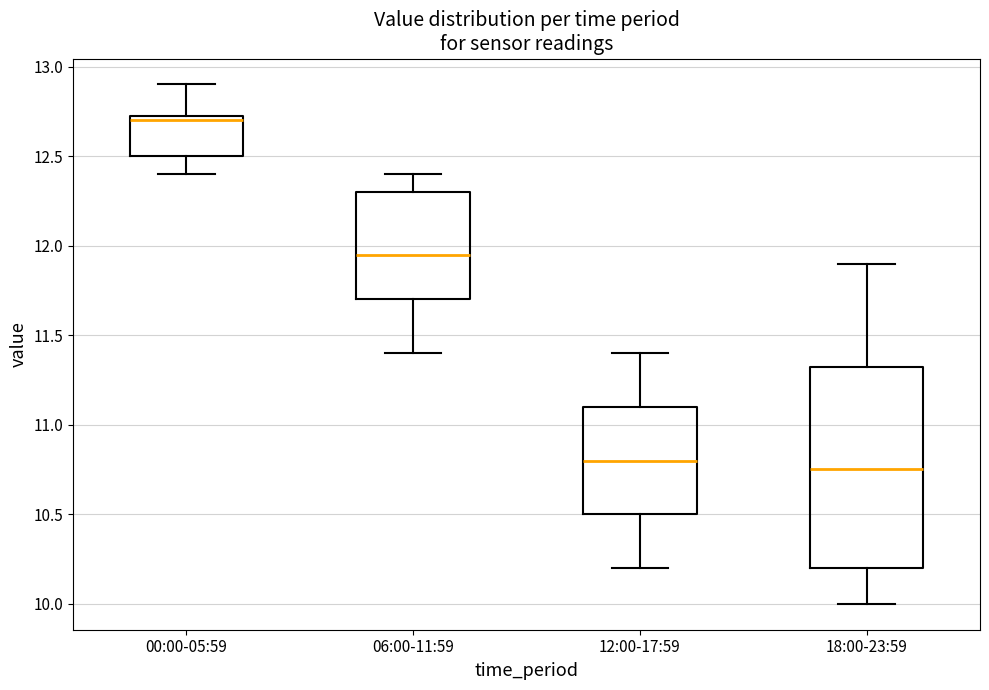

Which box is the tallest, from its lower edge to its upper edge?

18:00-23:59